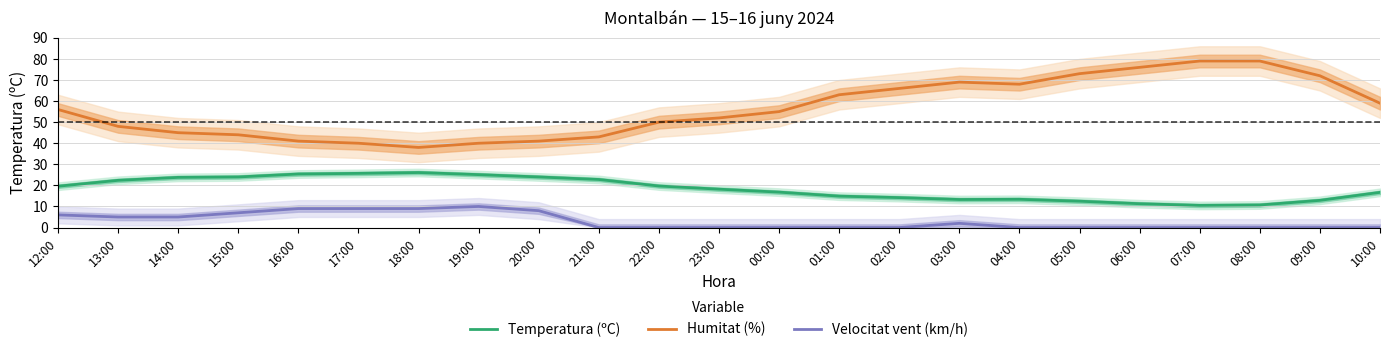

Rank the series by their maximum value, from lowest to highest.

Velocitat vent (km/h), Temperatura (ºC), Humitat (%)